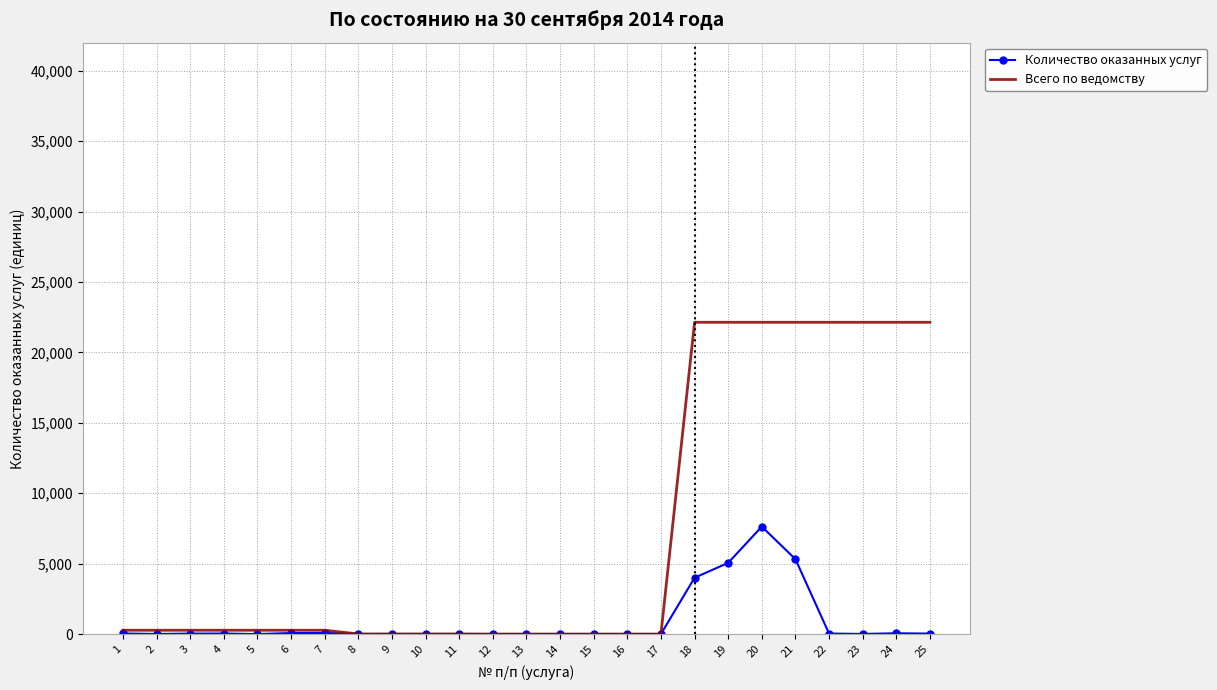

The value of Количество оказанных услуг at 21 is 5320. True or false?

True